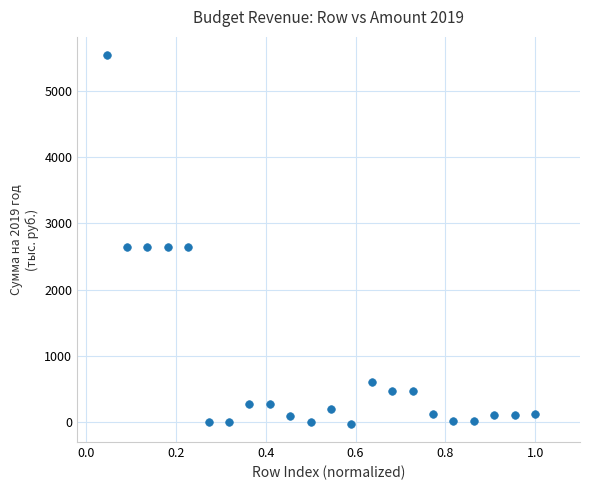

What is the range of Y values (max minus min)?

5555.7